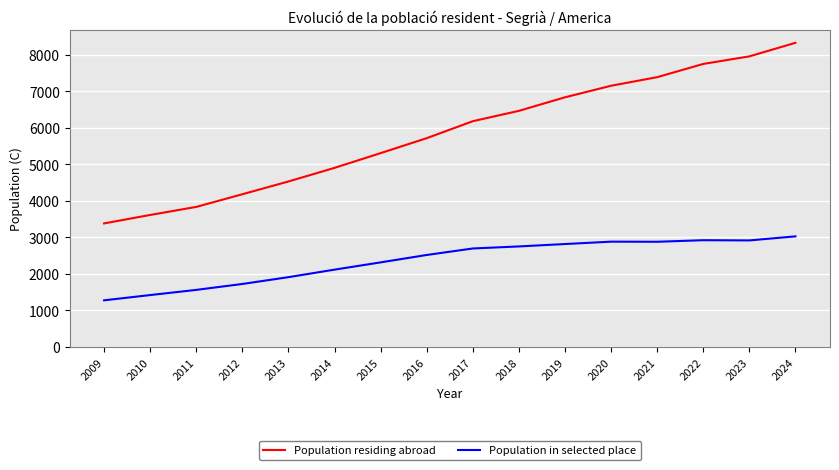

List the series in order of their peak value, lowest first.

Population in selected place, Population residing abroad